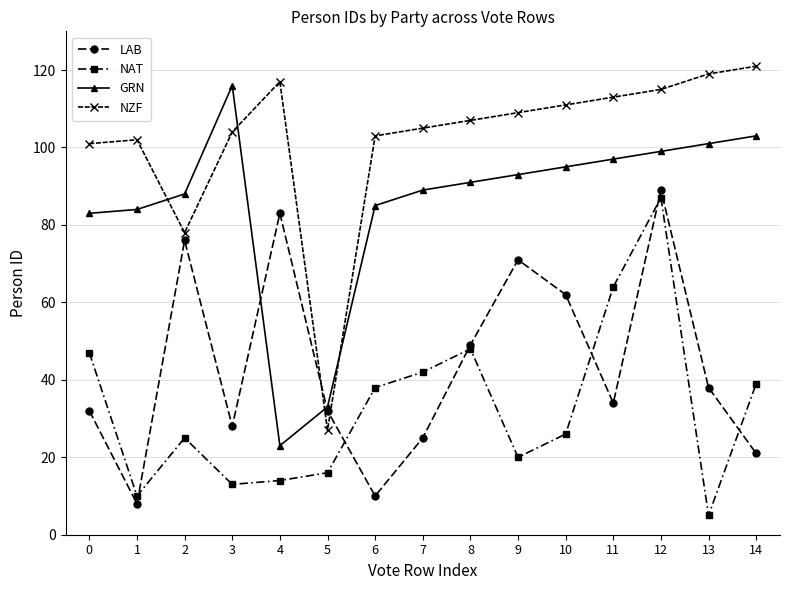

Where is NZF nearest to the value 74?

2